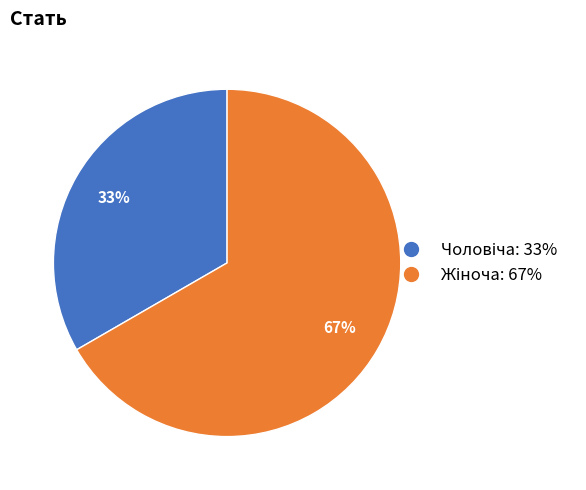

Does any single category account for the majority?

Yes